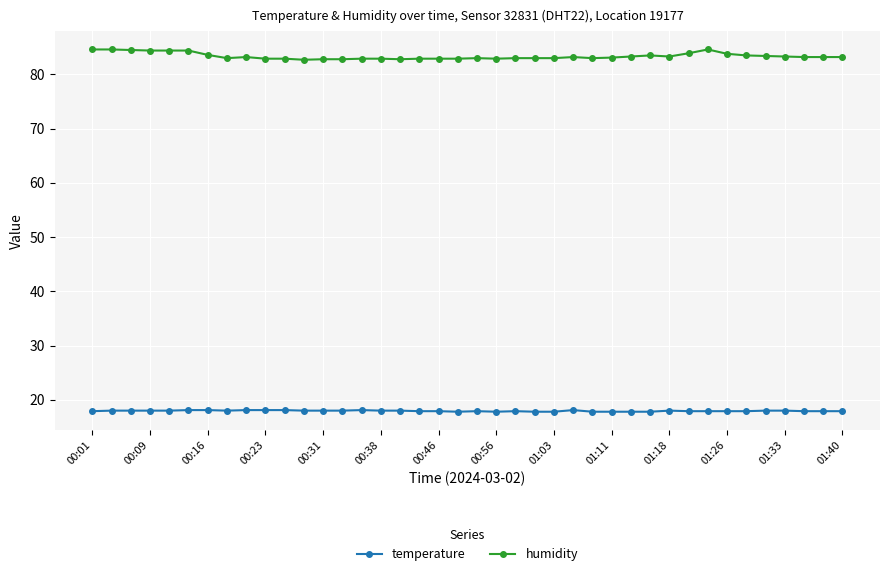

What is the lowest value of the temperature series?

17.8